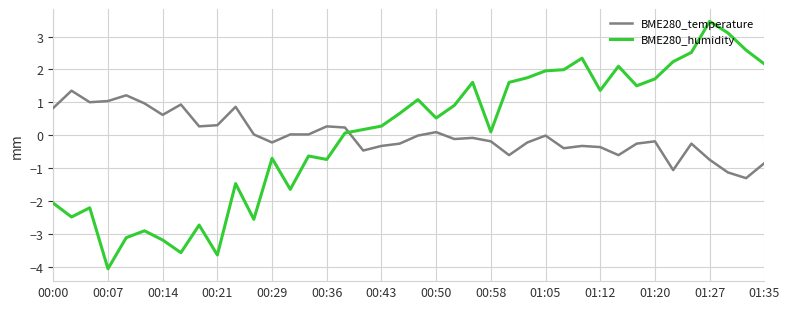

Which series ends up on top after the final intersection of BME280_humidity and BME280_temperature?

BME280_humidity